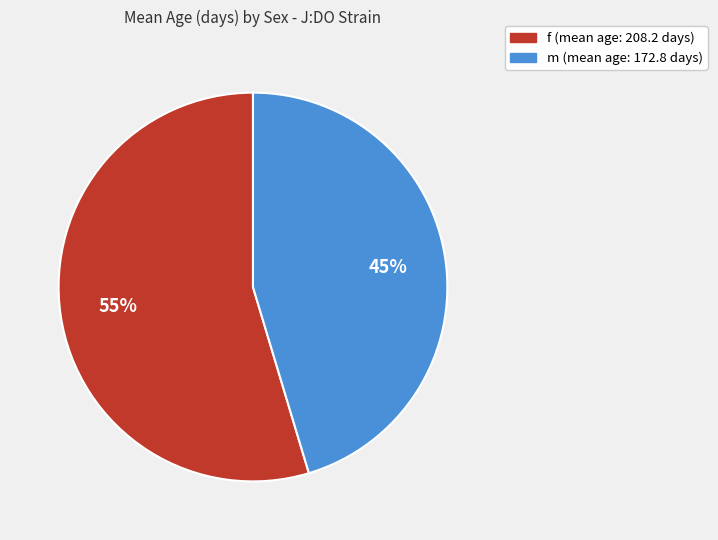

Which category accounts for the majority?

f